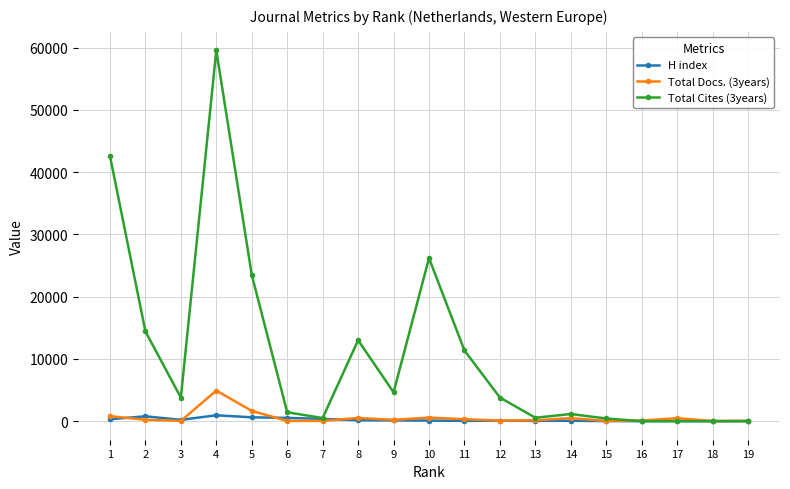

How many lines are shown in the chart?

3